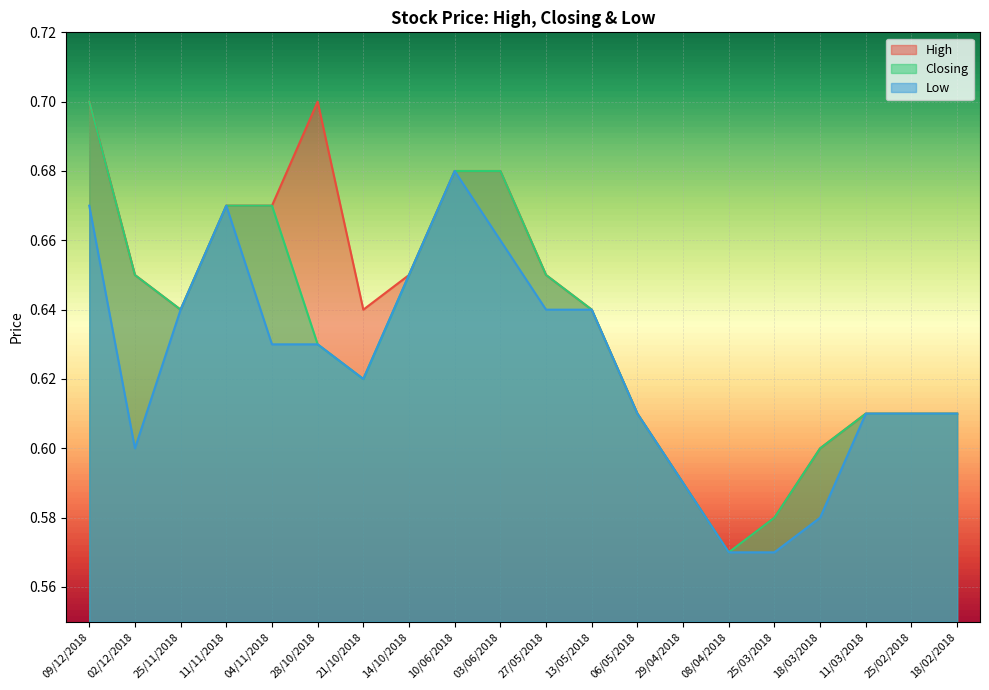

What position from the right is 08/04/2018?

6